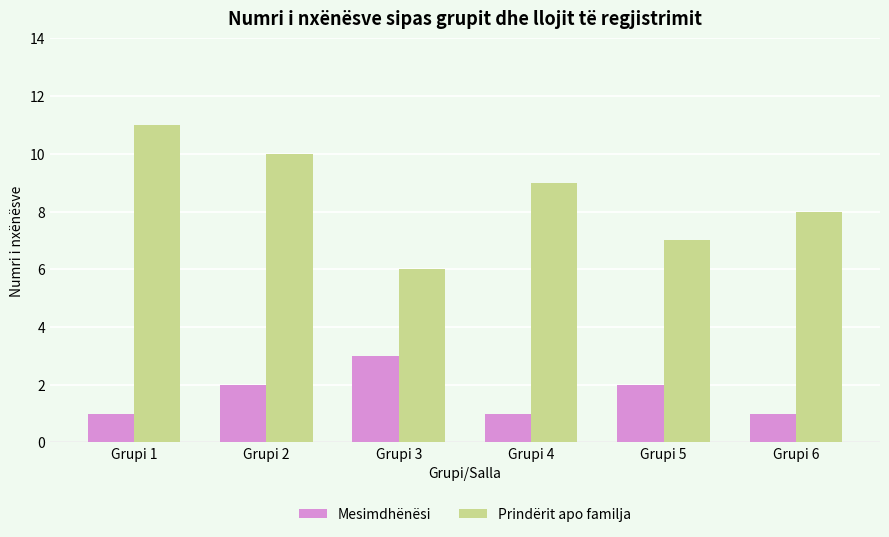

Reading left to right, list all the values displayed in this chart.

Mesimdhënësi: Grupi 1=1	Grupi 2=2	Grupi 3=3	Grupi 4=1	Grupi 5=2	Grupi 6=1
Prindërit apo familja: Grupi 1=11	Grupi 2=10	Grupi 3=6	Grupi 4=9	Grupi 5=7	Grupi 6=8